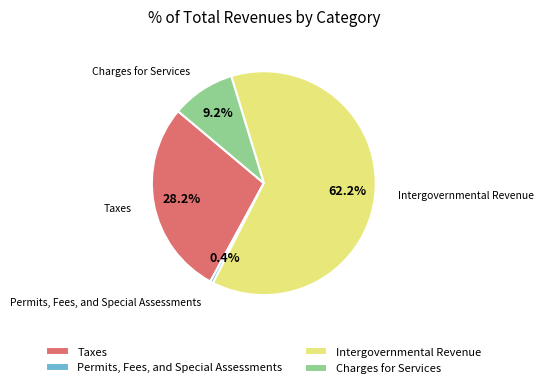

Which category accounts for the majority?

Intergovernmental Revenue